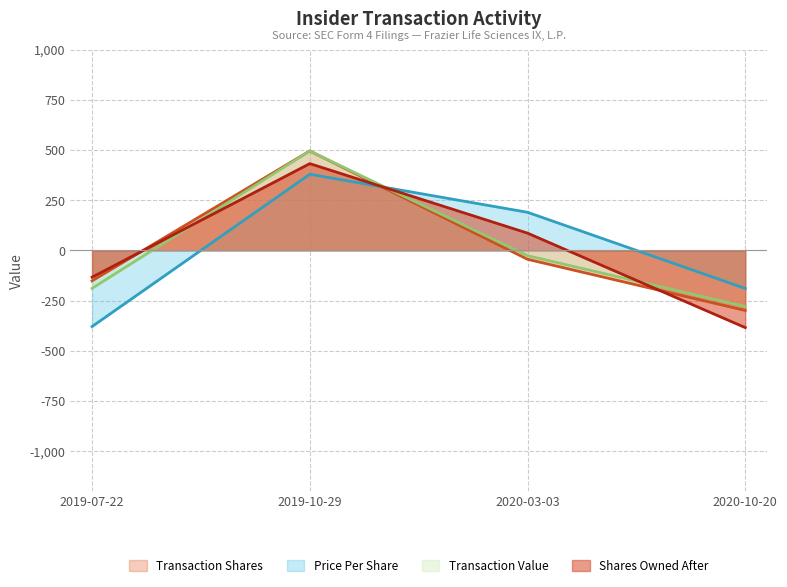

Rank the series at 2019-10-29 from highest to lowest value.

transactionShares, transactionValue, sharesOwnedFollowingTransaction, transactionPricePerShare